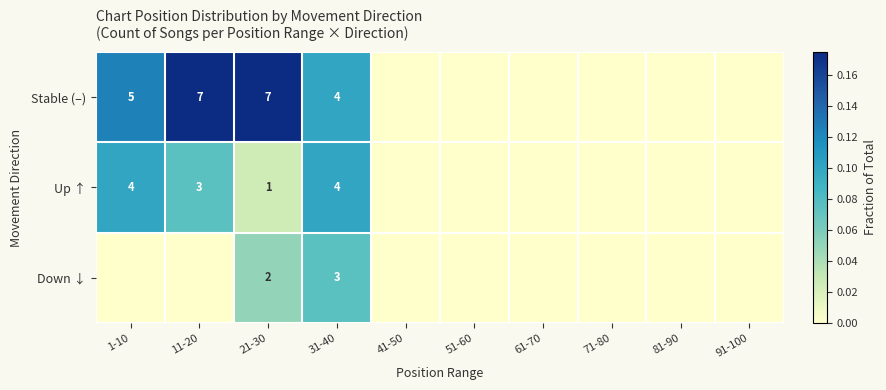

The Up ↑ series shows 1 at 11-20. True or false?

False